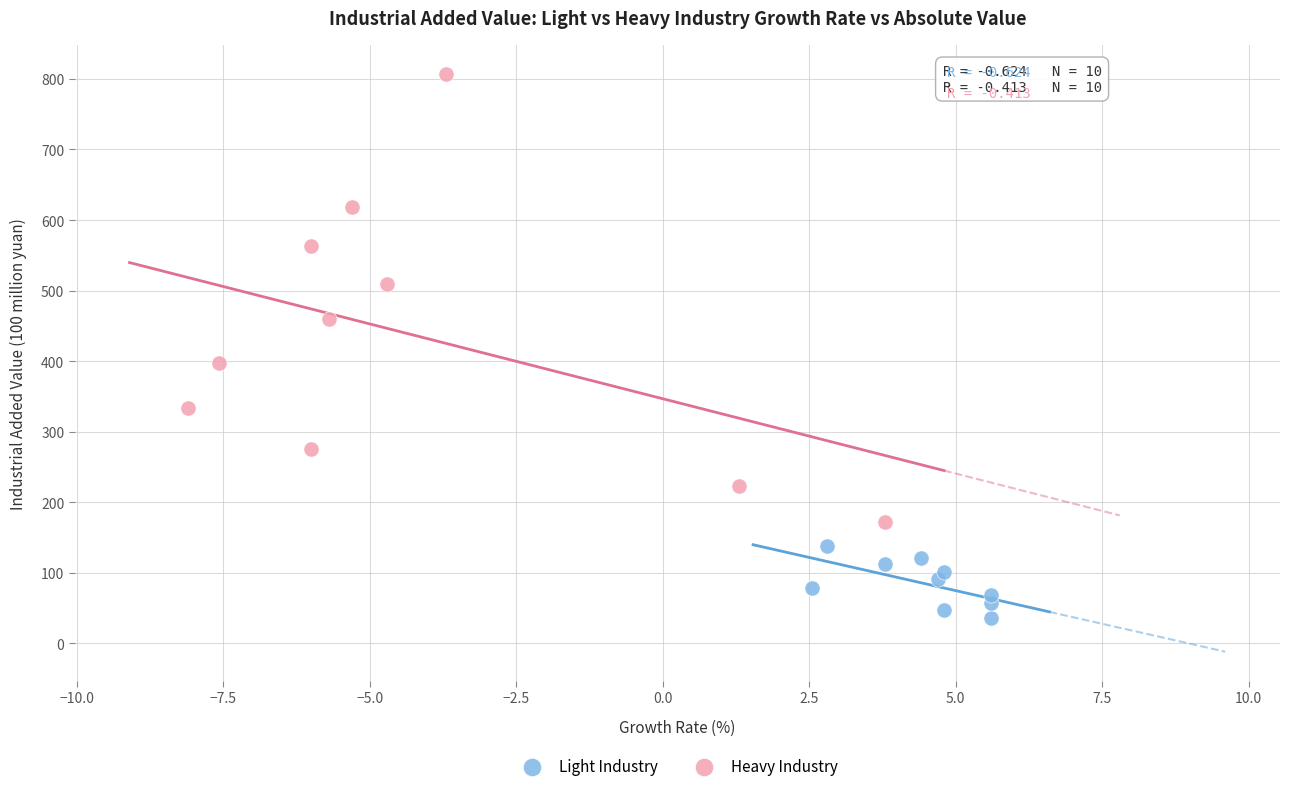

Which series has the largest Y range (max minus min)?

Heavy Industry